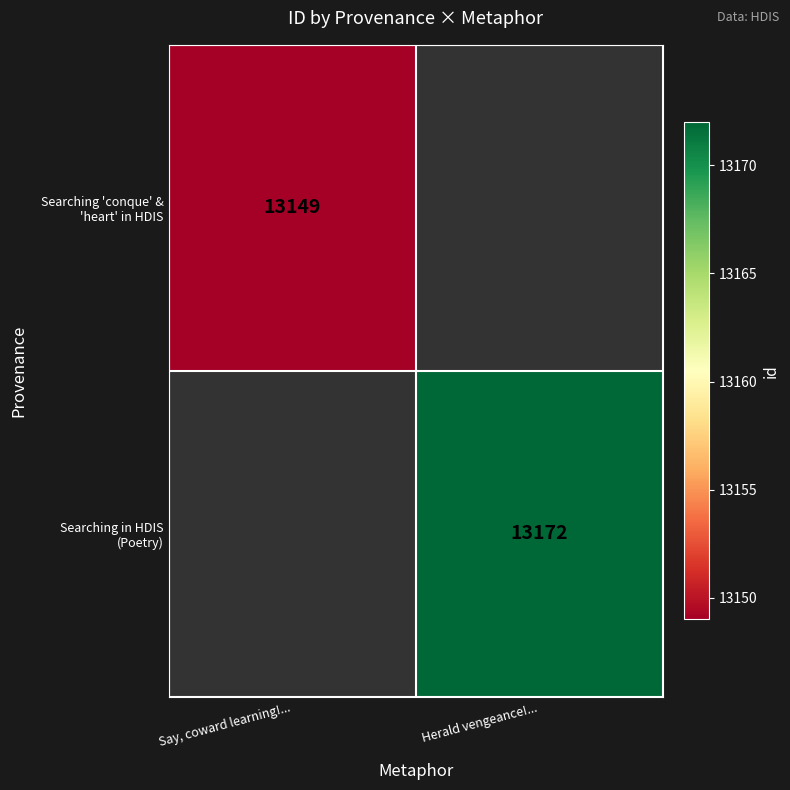

Is the value of Searching 'conque' & 'heart' in HDIS at Say, coward learning!... greater than the value of Searching in HDIS (Poetry) at Herald vengeance!...?

No